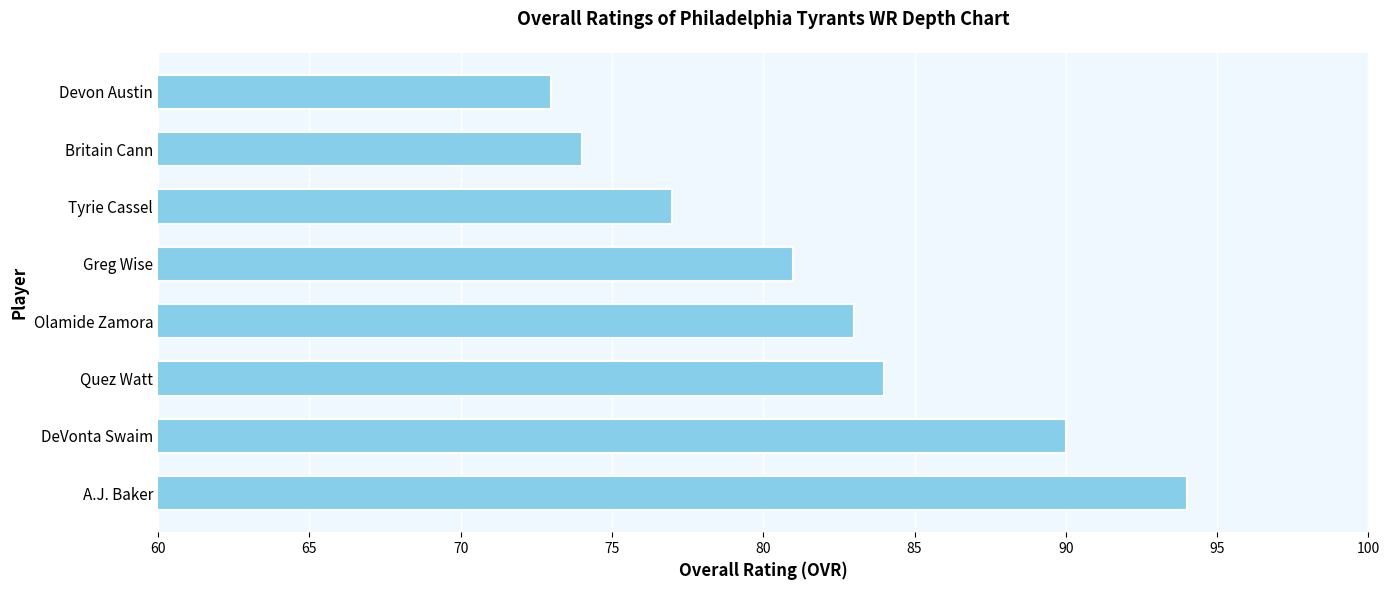

What is the sum of all values?

656